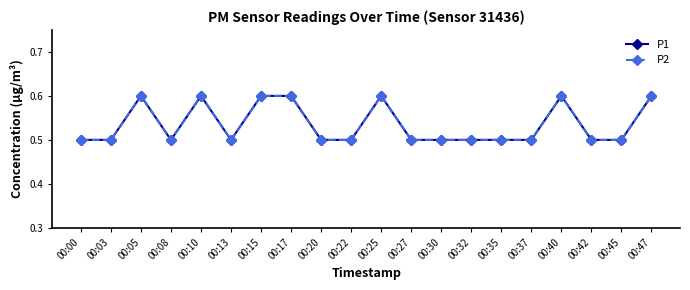

What is the value of the P2 point at the 16th from the left?

0.5